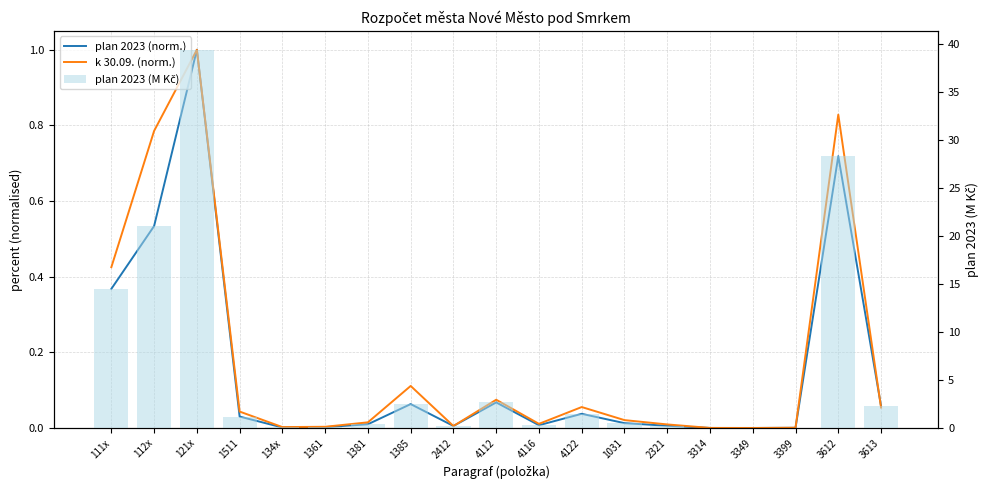

What is the value of the plan 2023 (M Kč) bar at the 10th from the left?

2.7